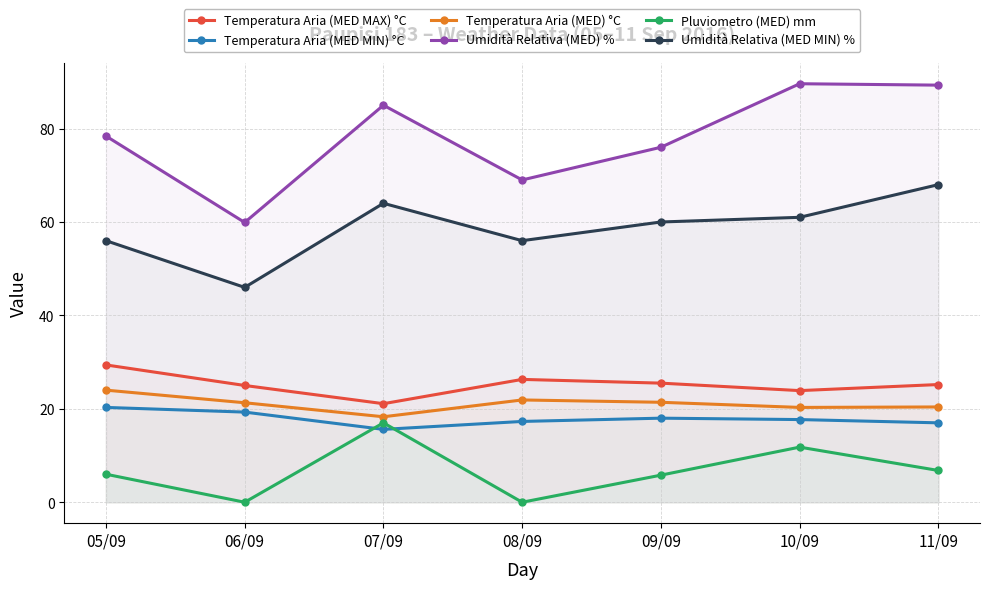

The value of Temperatura Aria (MED MIN) °C at 05/09 is 29.7. True or false?

False